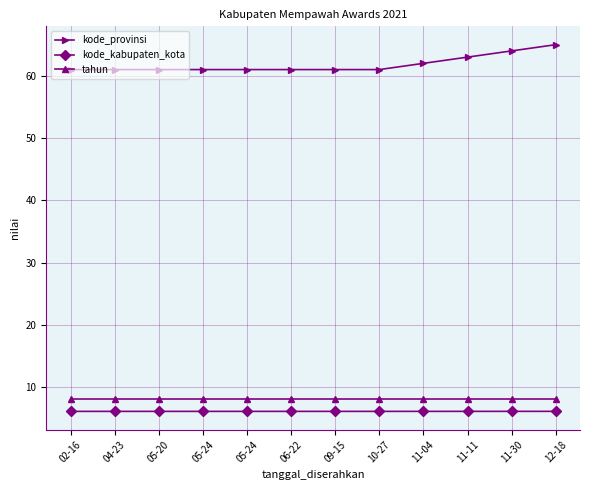

Which category has the highest value in the tahun series?

02-16